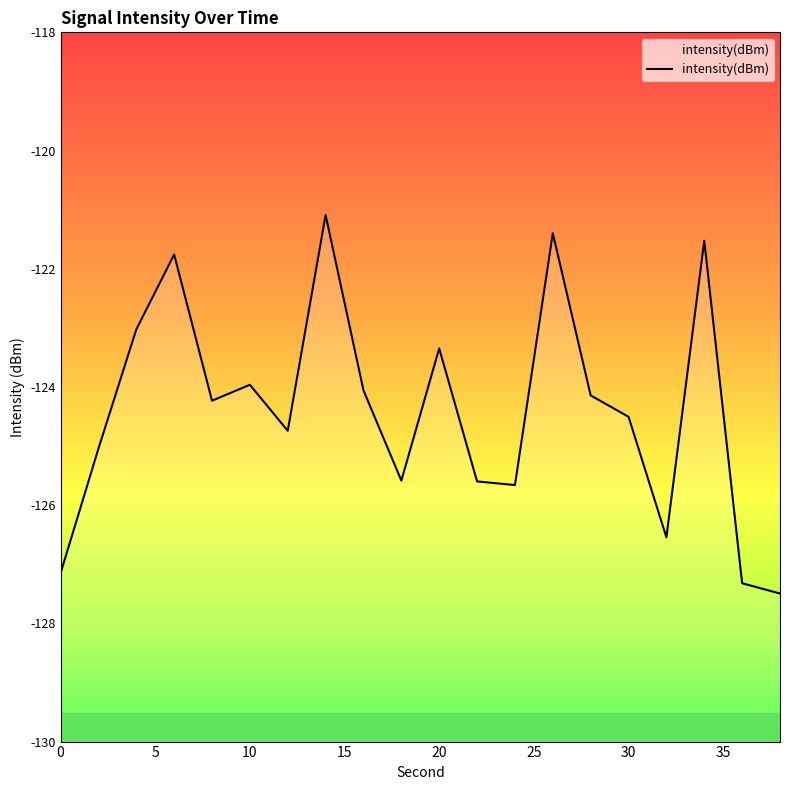

What is the average value?

-124.4